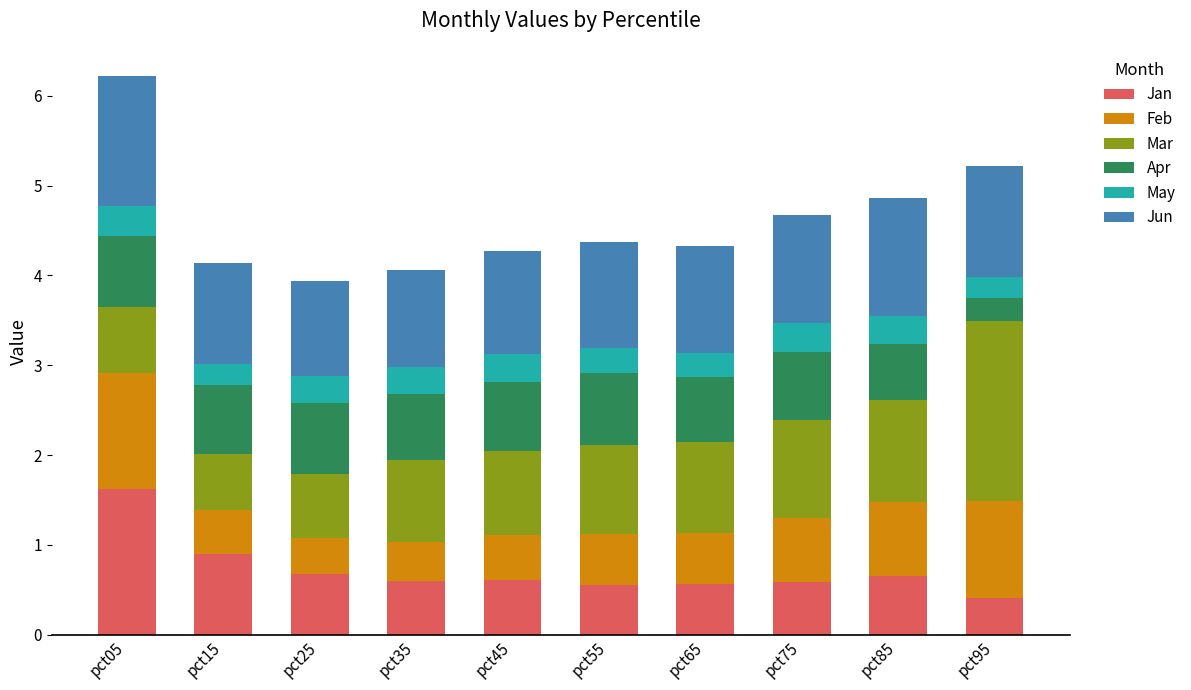

What is the total value across all series at pct45?

4.3